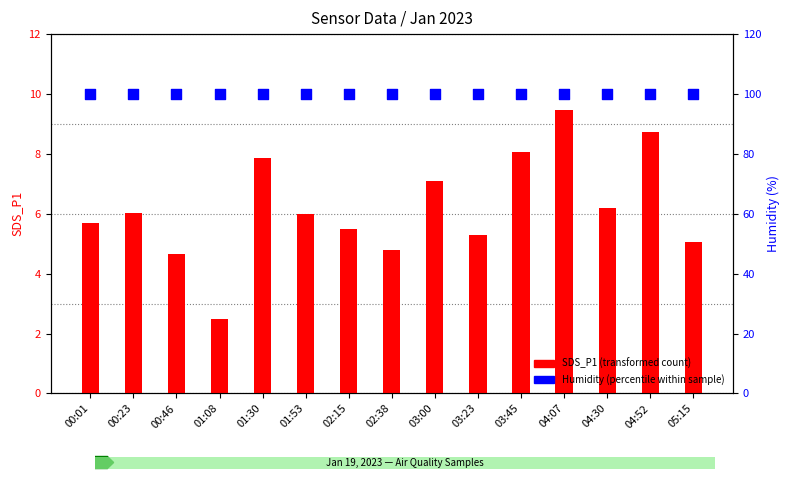

At how many categories does at least one series exceed 5?

15